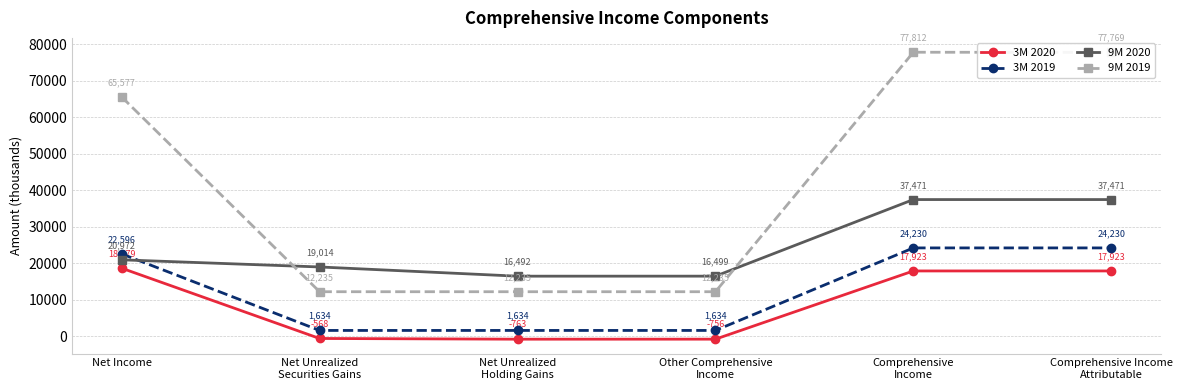

How many interior local peaks does the 9M 2019 series have?

1